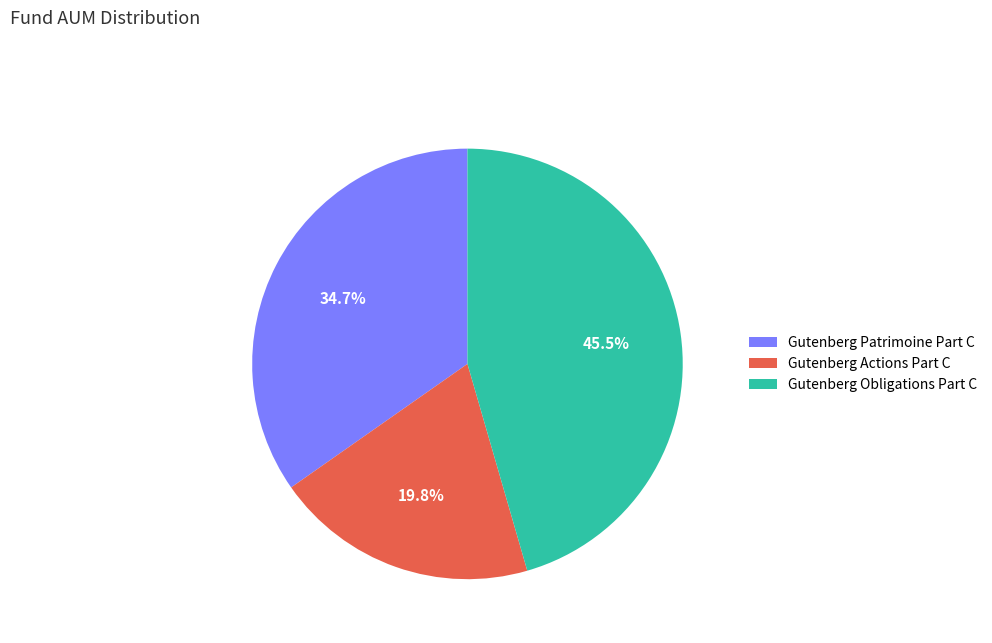

What is the total percentage of Gutenberg Obligations Part C and Gutenberg Patrimoine Part C?

80.2%